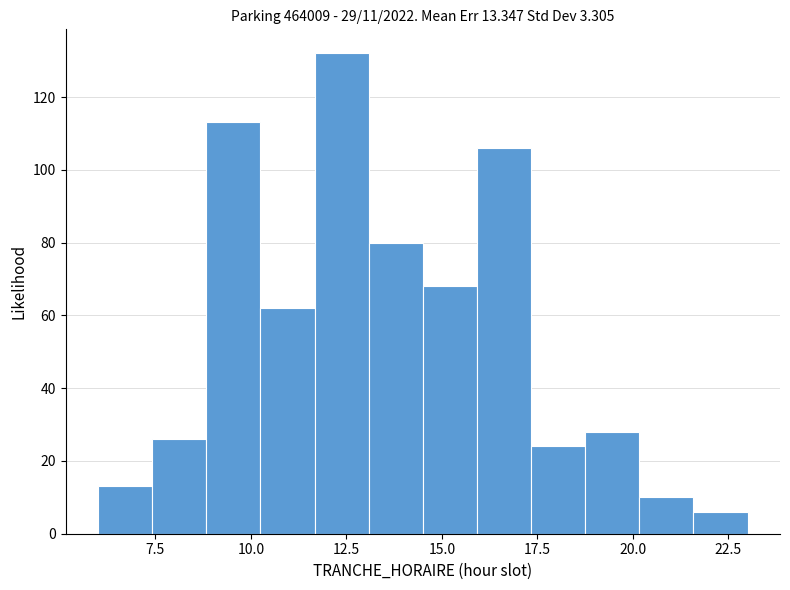

Read against the x-axis, roughly where is the centre of the tallest bar?

12.5